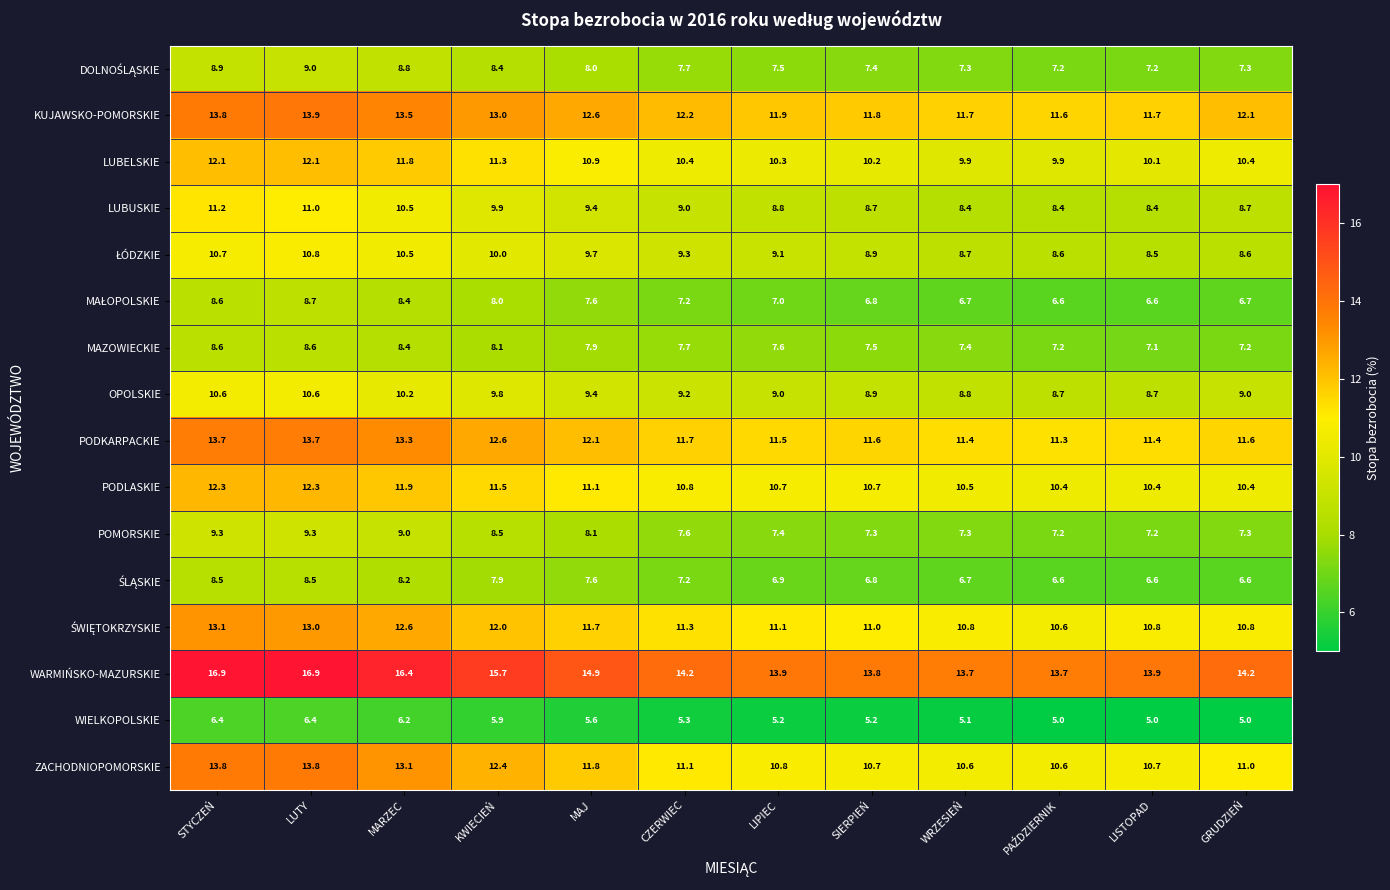

Between KWIECIEŃ and LISTOPAD, which series saw the biggest shift?

WARMIŃSKO-MAZURSKIE